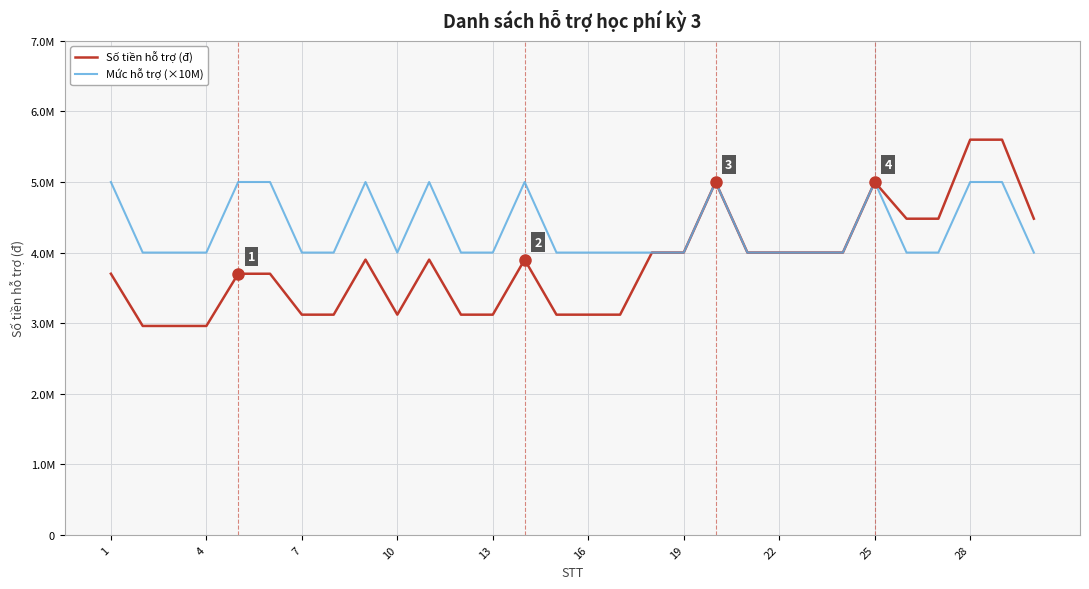

What is the smallest value displayed?

2960000